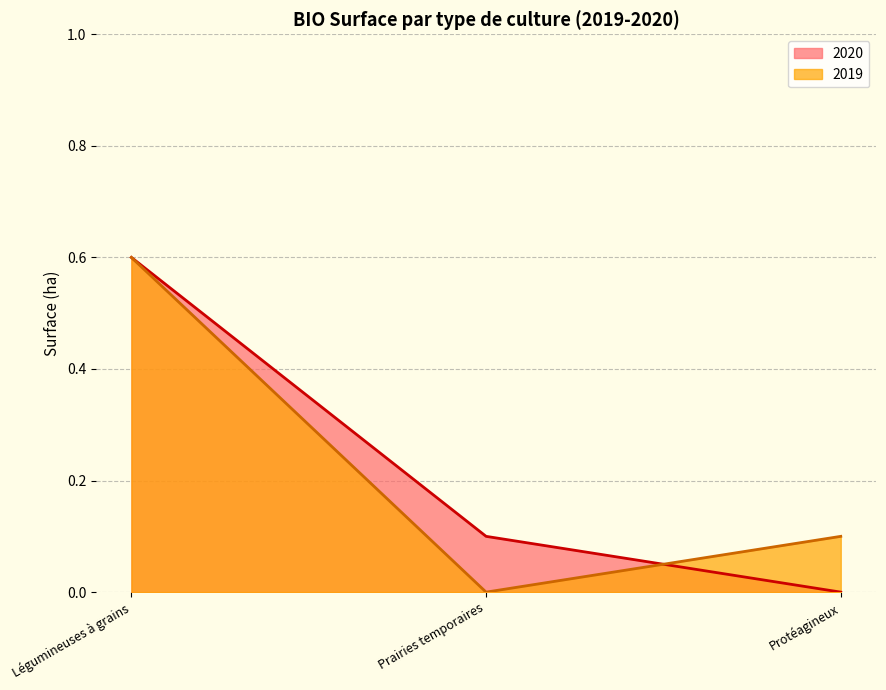

Which series has the largest total across all categories?

2020